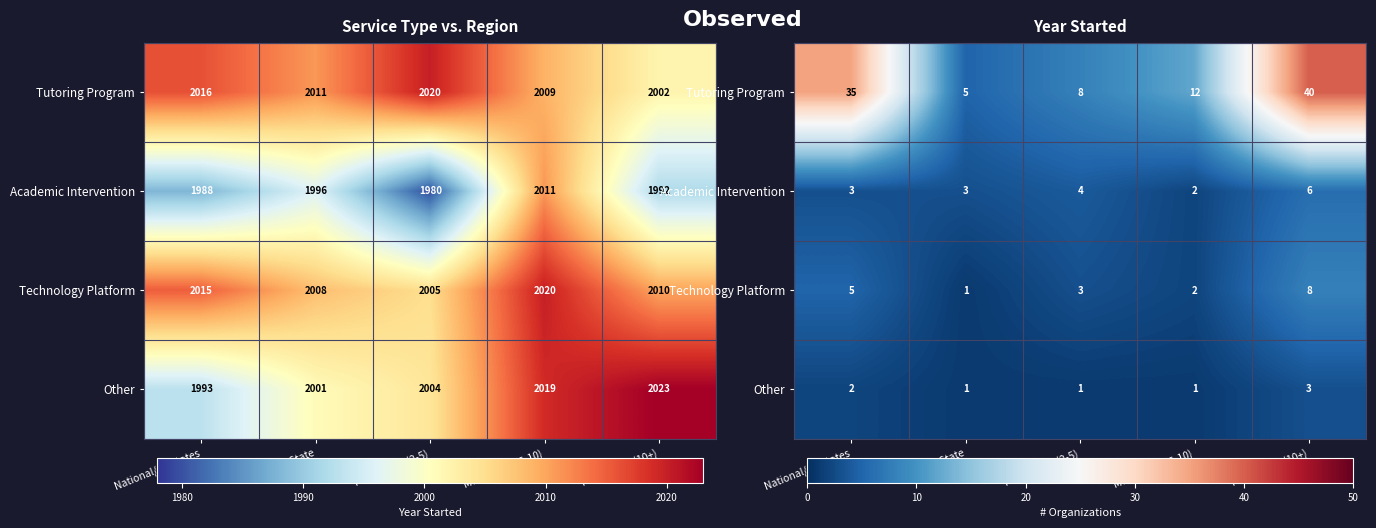

The value of Technology Platform at Single State is 2. True or false?

False